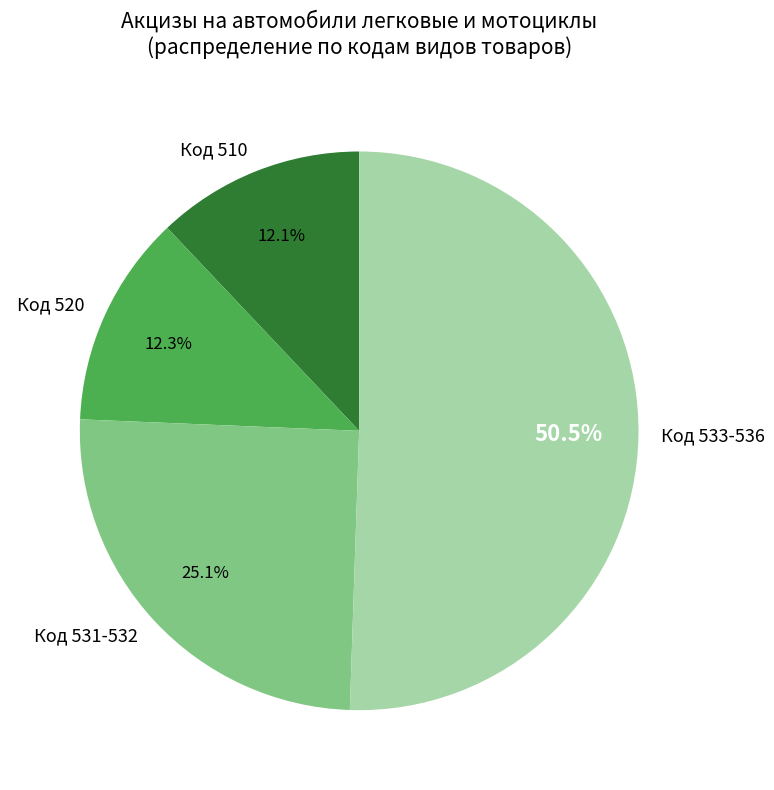

Is Код 533-536 the majority of the pie?

Yes